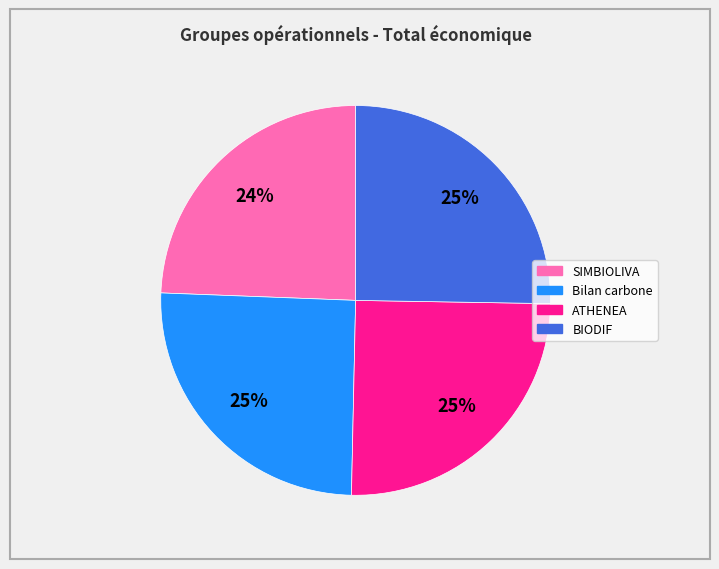

To the nearest percent, what portion does ATHENEA represent?

25%